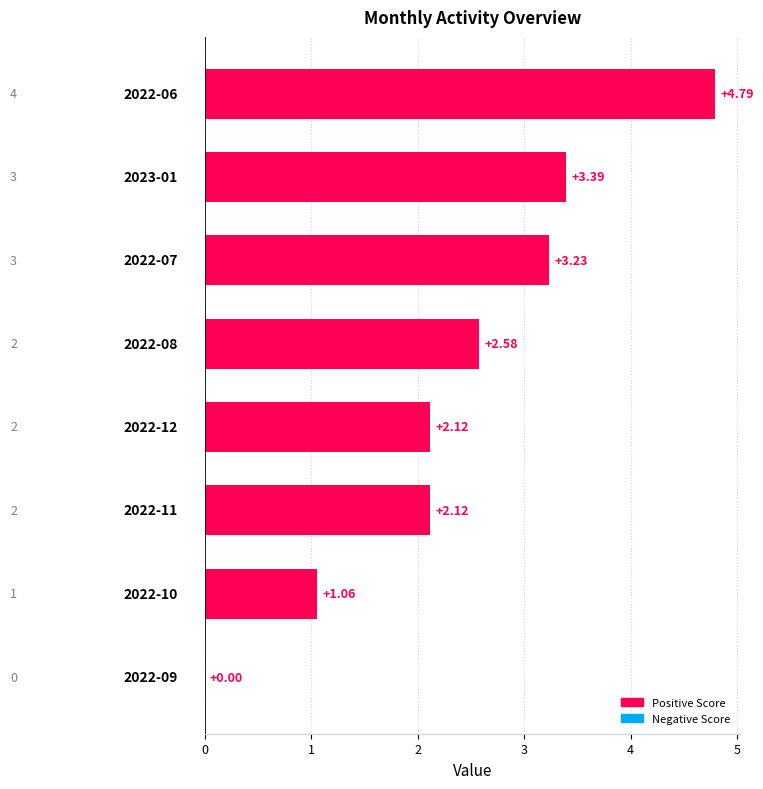

How many categories are shown in the chart?

8